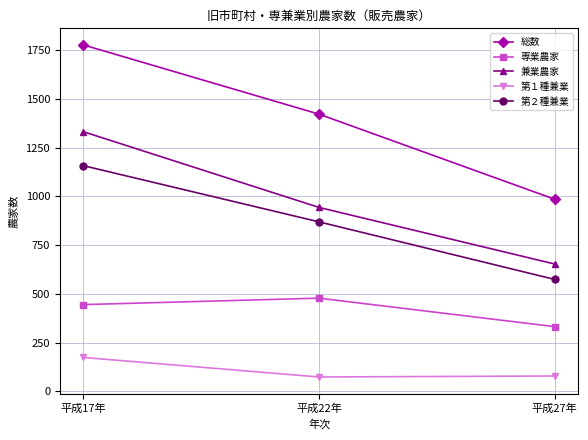

What are all the series names shown in the legend?

総数, 専業農家, 兼業農家, 第１種兼業, 第２種兼業